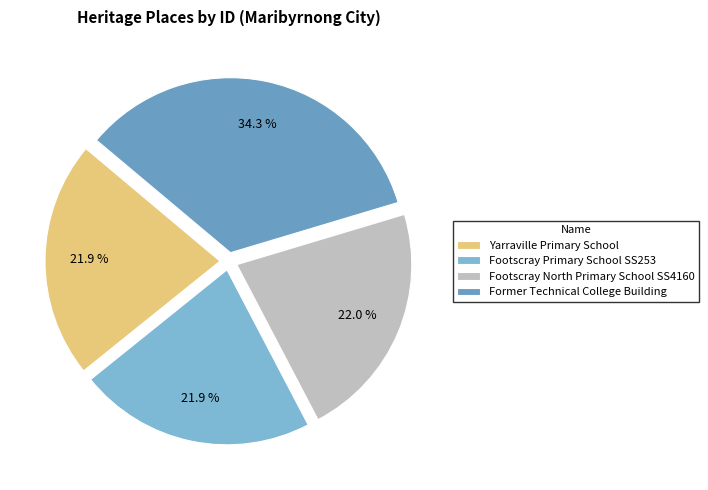

To the nearest percent, what portion does Yarraville Primary School represent?

22%